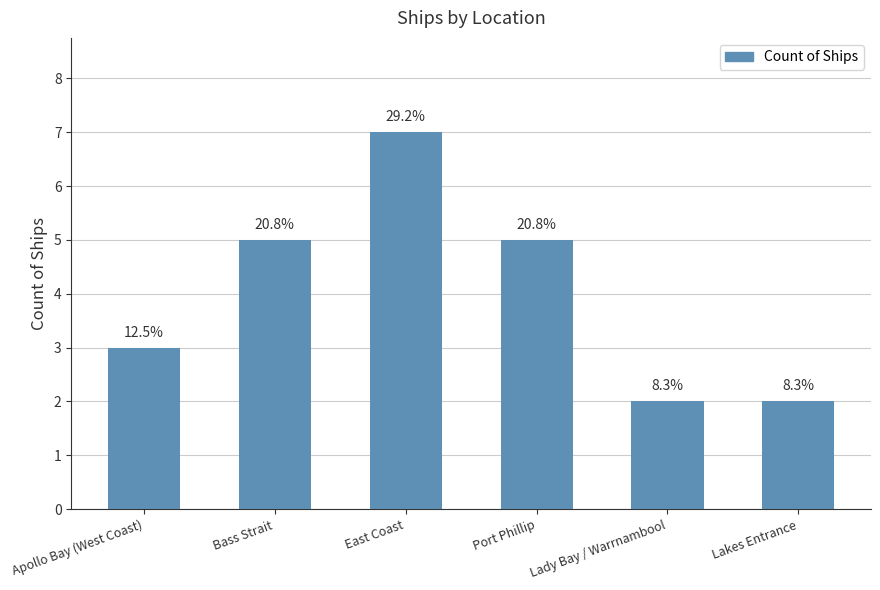

What is the maximum value shown in the chart?

7